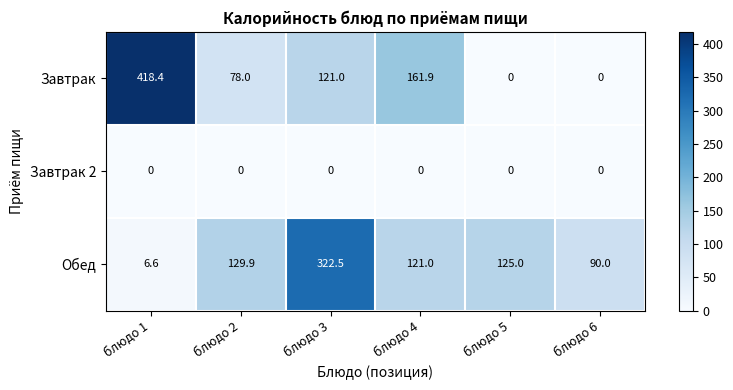

At how many categories does at least one series exceed 361?

1